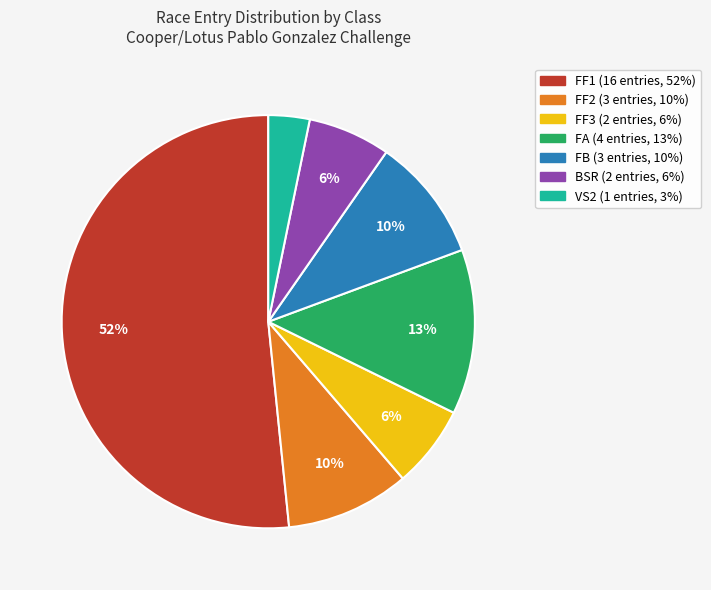

To the nearest percent, what portion does BSR represent?

6%